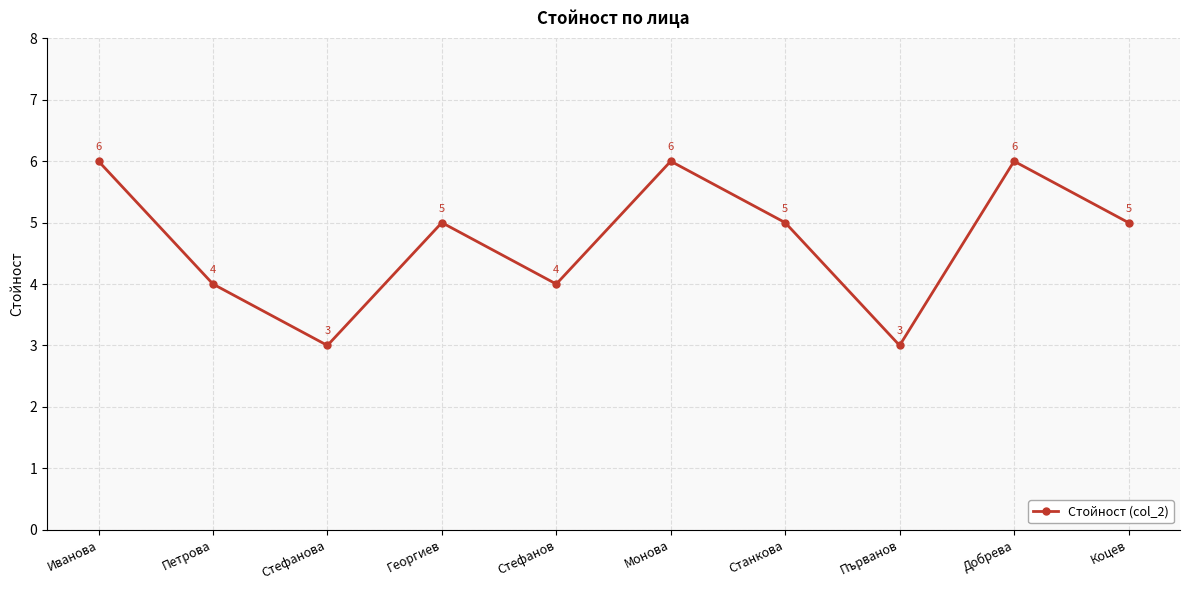

What is the ratio of the value at Станкова to the value at Добрева?

0.8